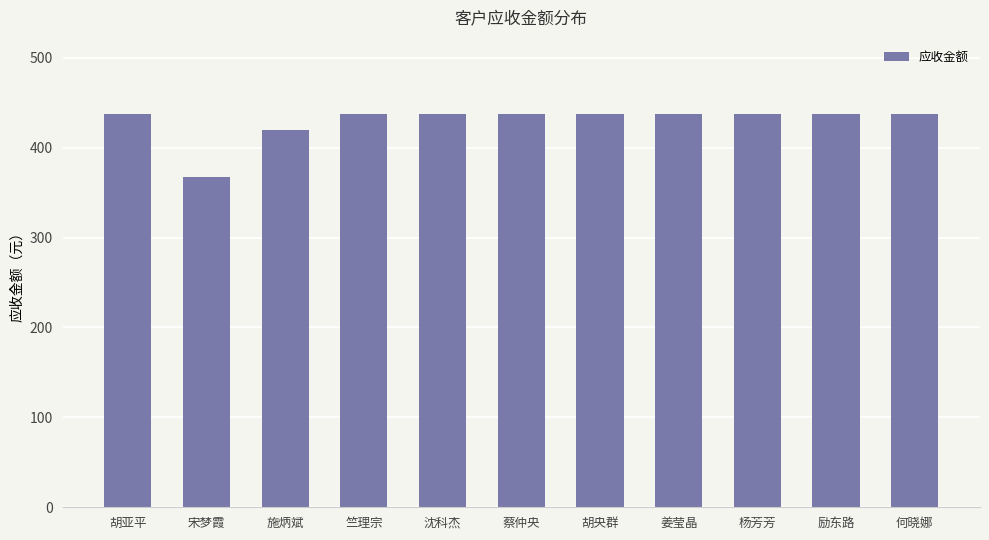

At which category does the chart reach its minimum across all series?

宋梦霞